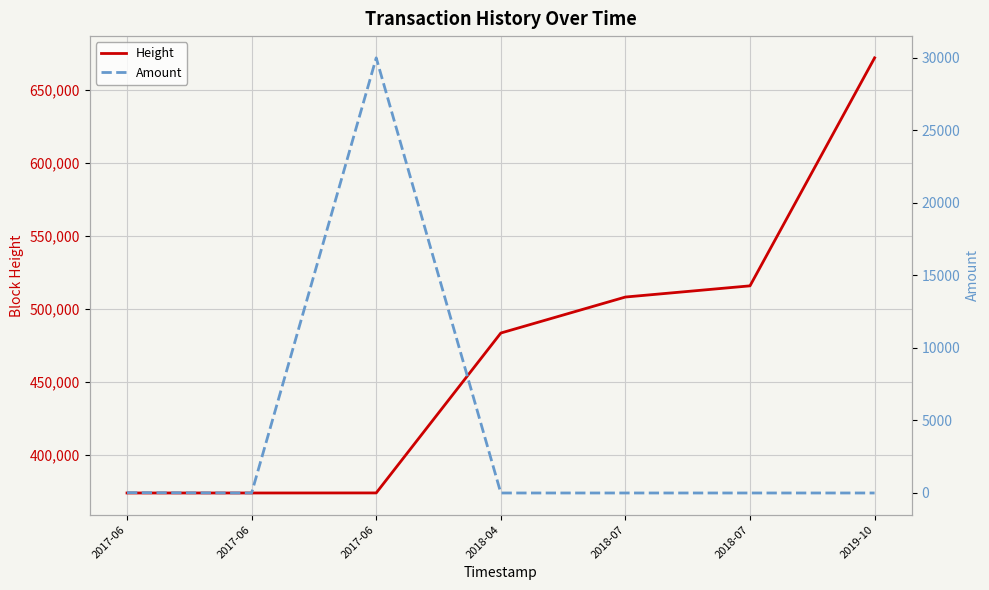

Which label corresponds to the largest value in the chart?

2019-10